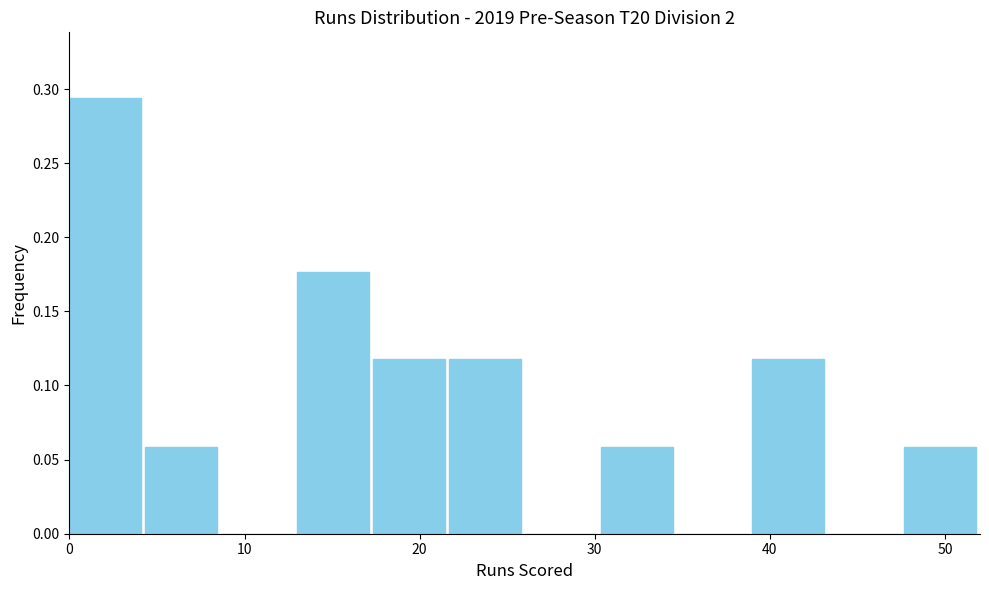

Reading left to right, transcribe this chart: for each bar, give the range it covers on the x-axis and its height. Neither the bar edges nor the heights are printed on the chart, so give them approximately, as read against the axes.

0 to 4: 0.295
4 to 9: 0.060
9 to 13: 0
13 to 17: 0.175
17 to 22: 0.120
22 to 26: 0.120
26 to 30: 0
30 to 35: 0.060
35 to 39: 0
39 to 43: 0.120
43 to 48: 0
48 to 52: 0.060